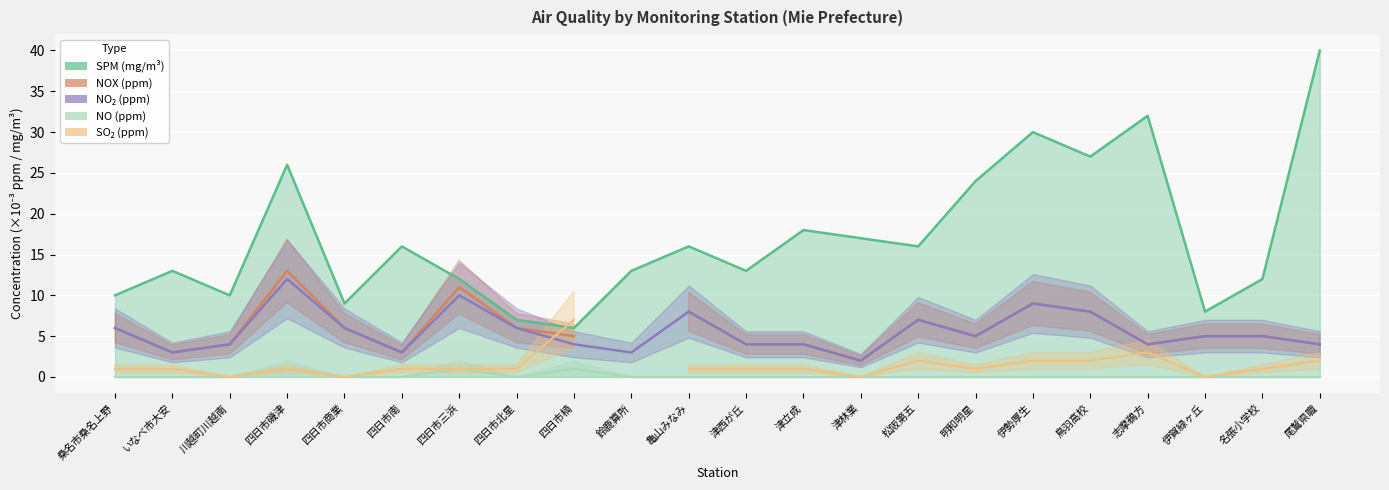

Does the chart display data point markers on the line(s)?

No